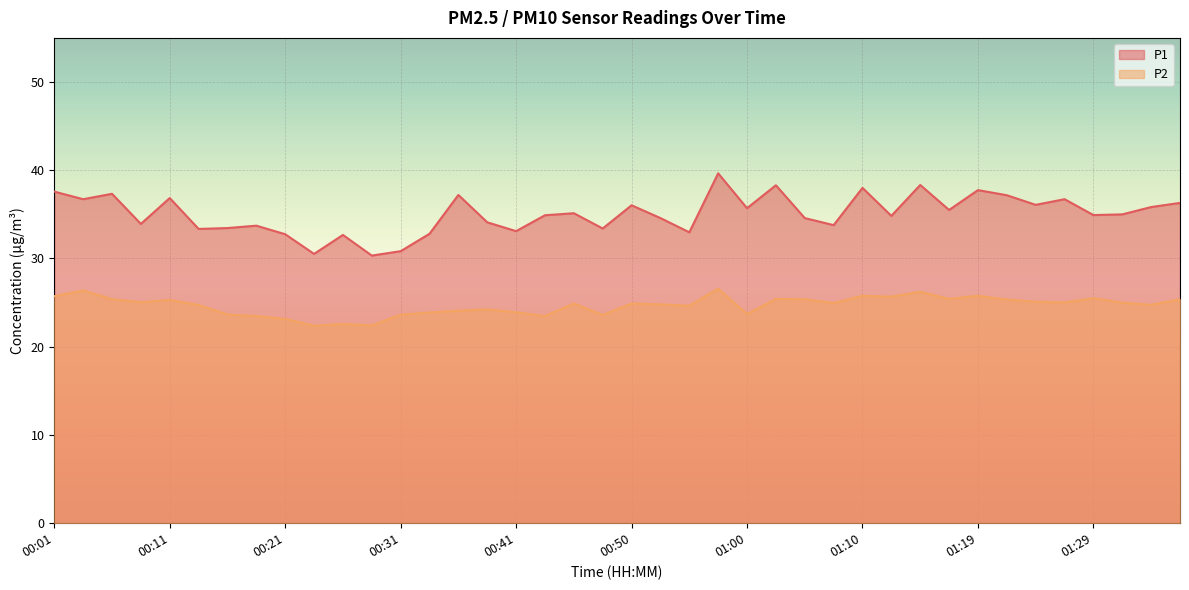

What are all the series names shown in the legend?

P1, P2